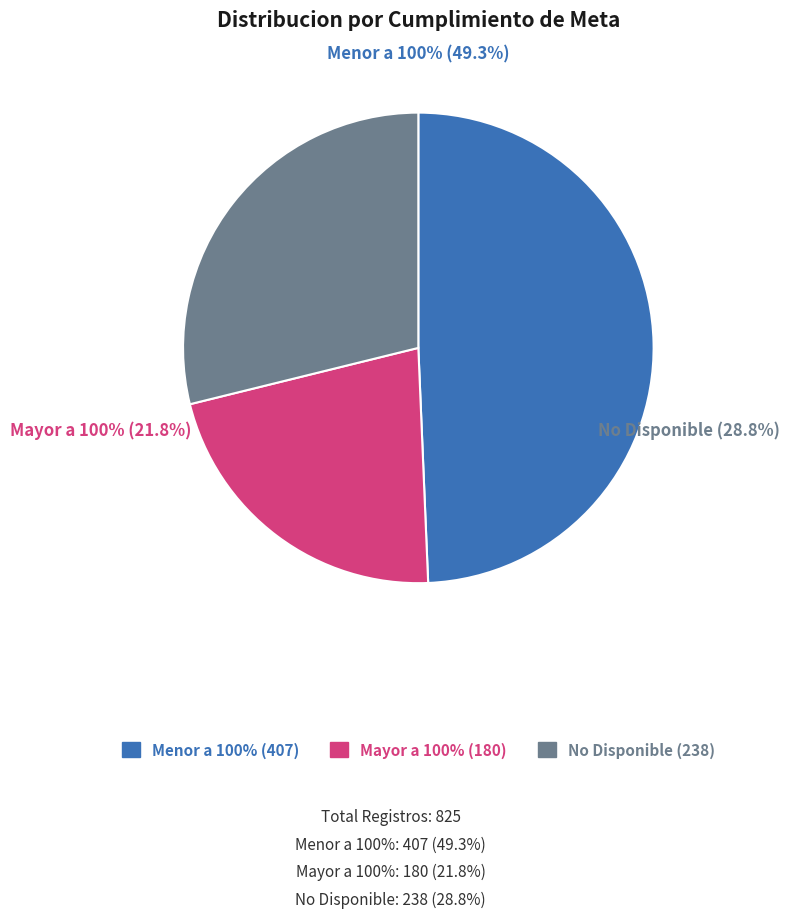

True or false: No Disponible accounts for 15% of the total.

False